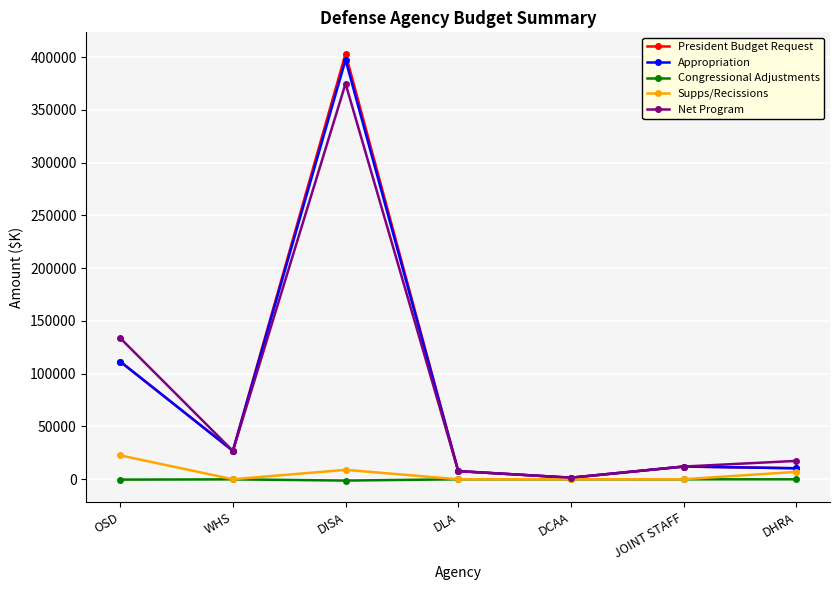

Count the number of categories in the chart.

7